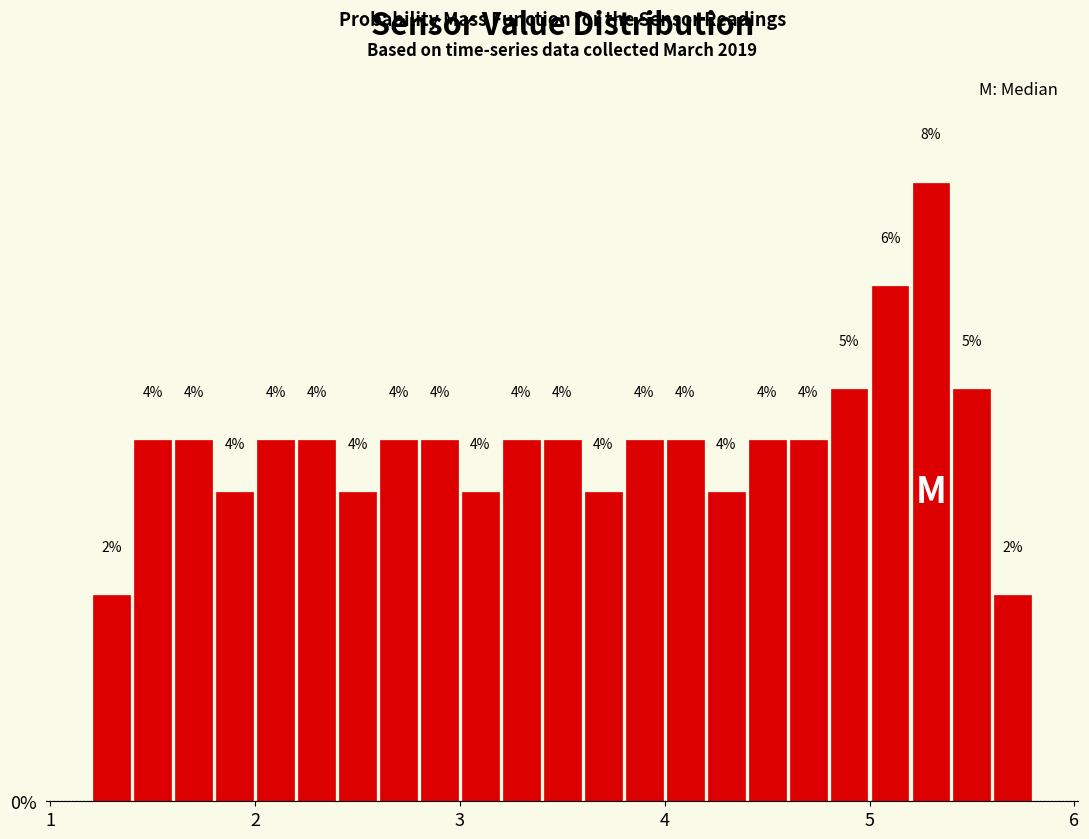

Read against the x-axis, roughly where is the centre of the tallest bar?

5.3